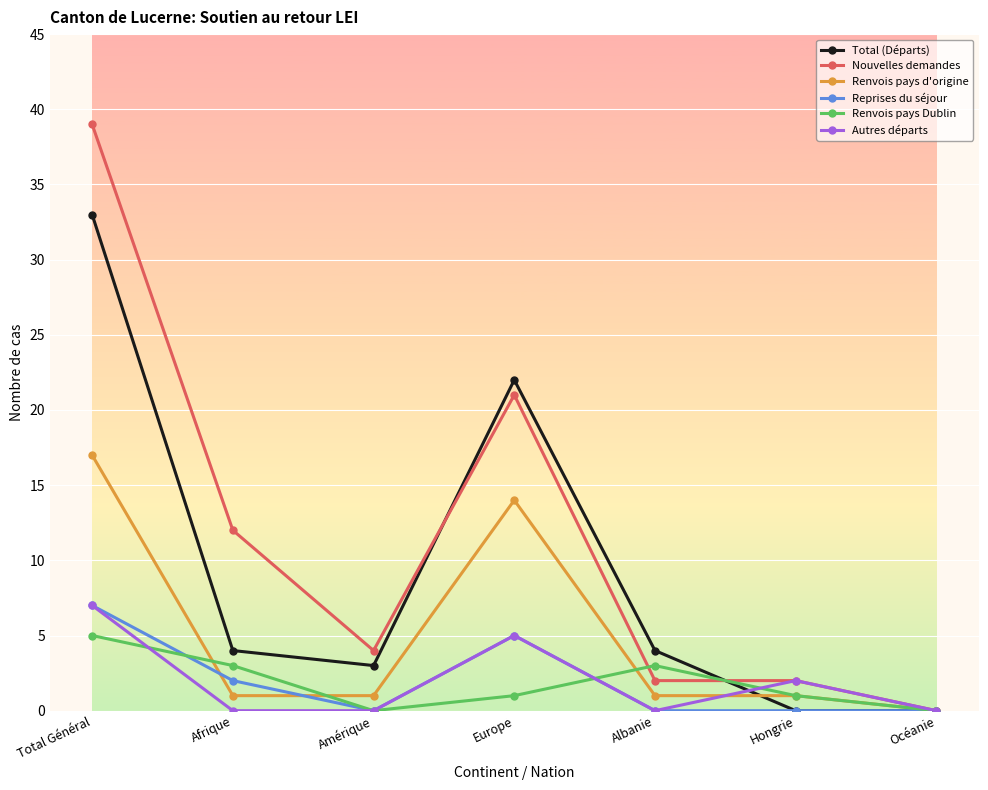

What is the sum of all Total (Départs) values?

66